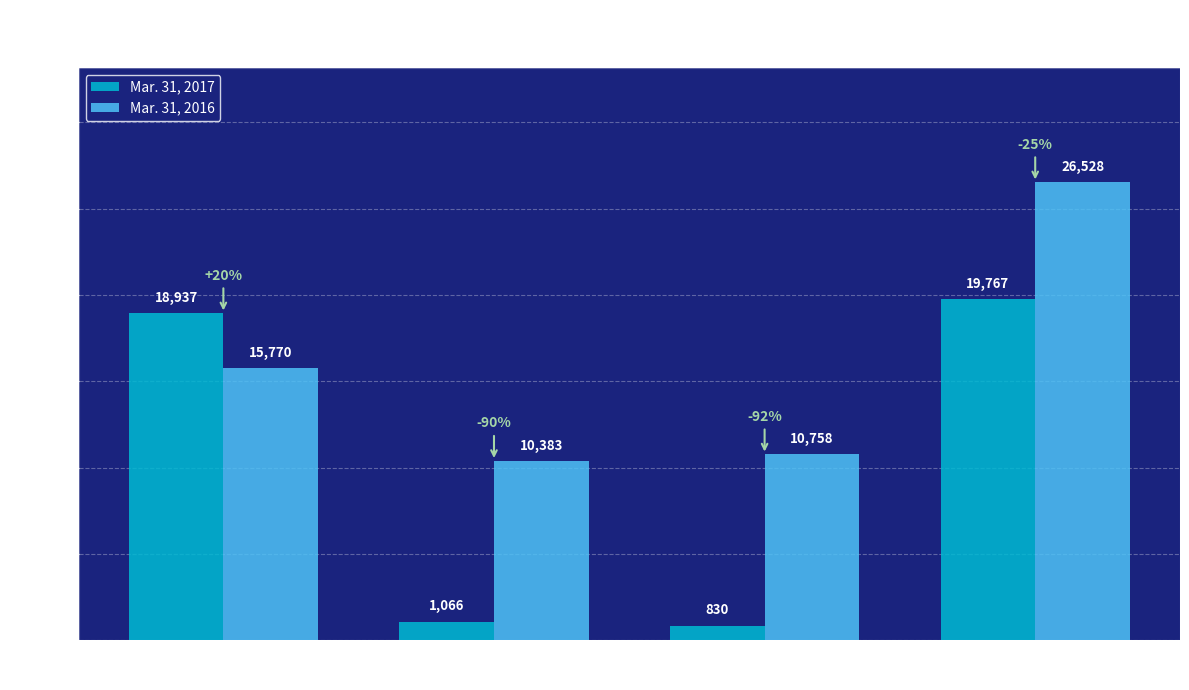

What is the difference between the second highest and second lowest values in the Mar. 31, 2016 series?

5012